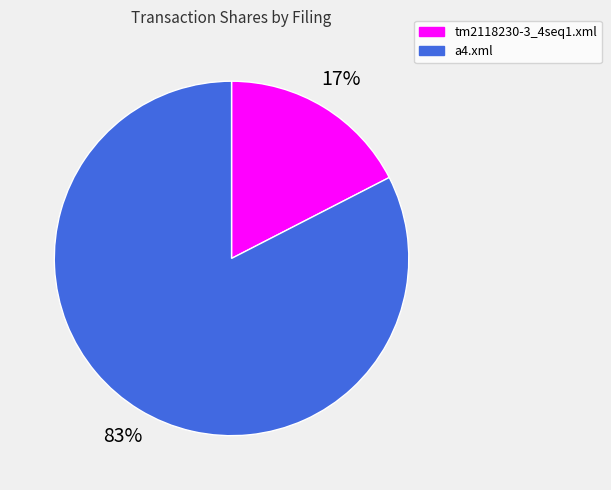

What percentage is the tm2118230-3_4seq1.xml slice, to the nearest percent?

17%